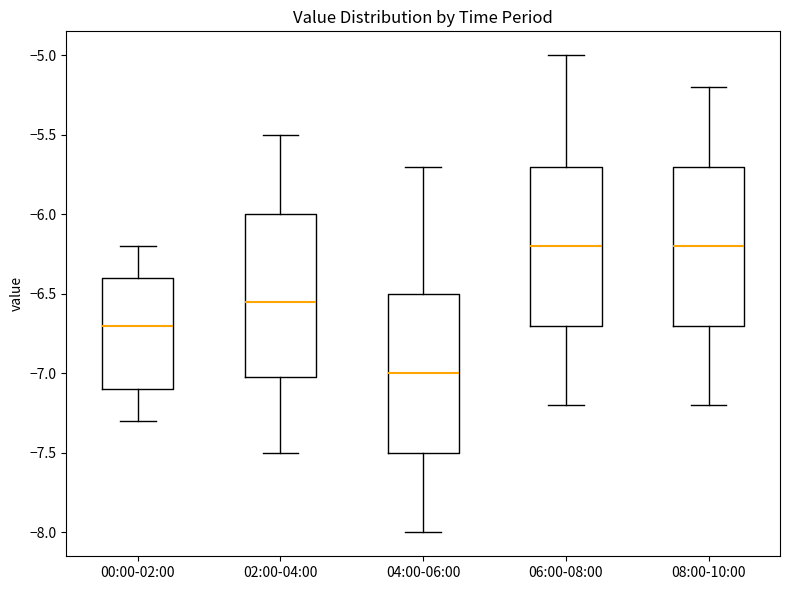

Where does the median line of the box for 04:00-06:00 sit on the y-axis? The values are not printed on the chart, so give them approximately, as read against the axis.

-7.00